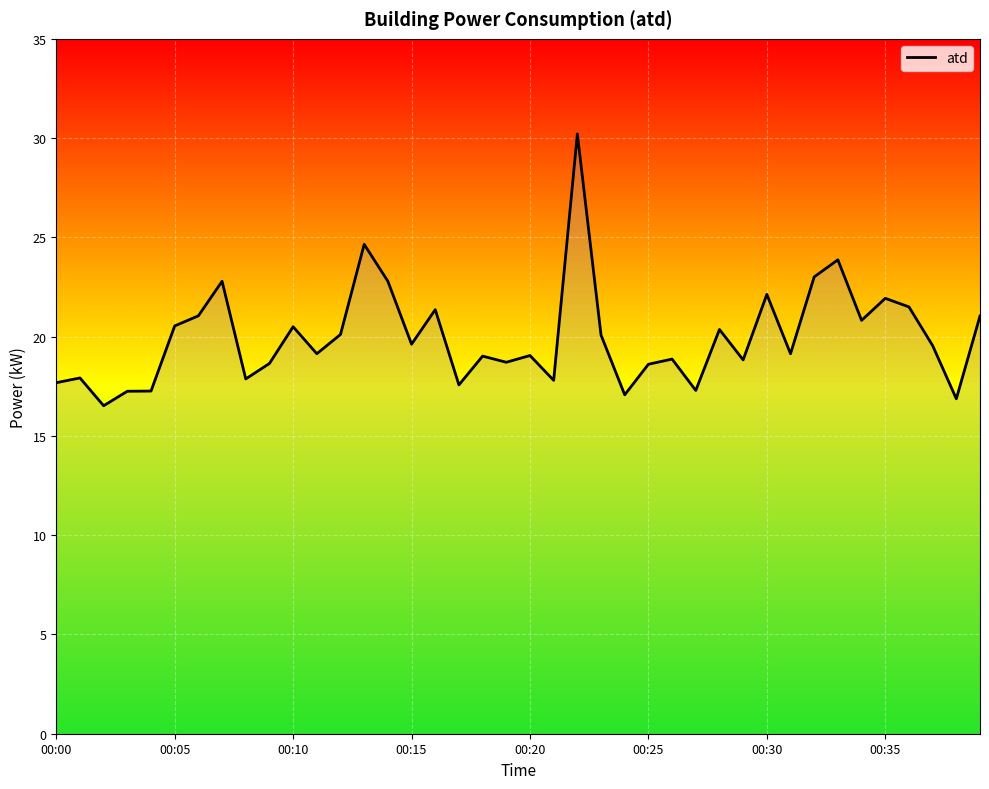

What is the maximum value shown in the chart?

30.2